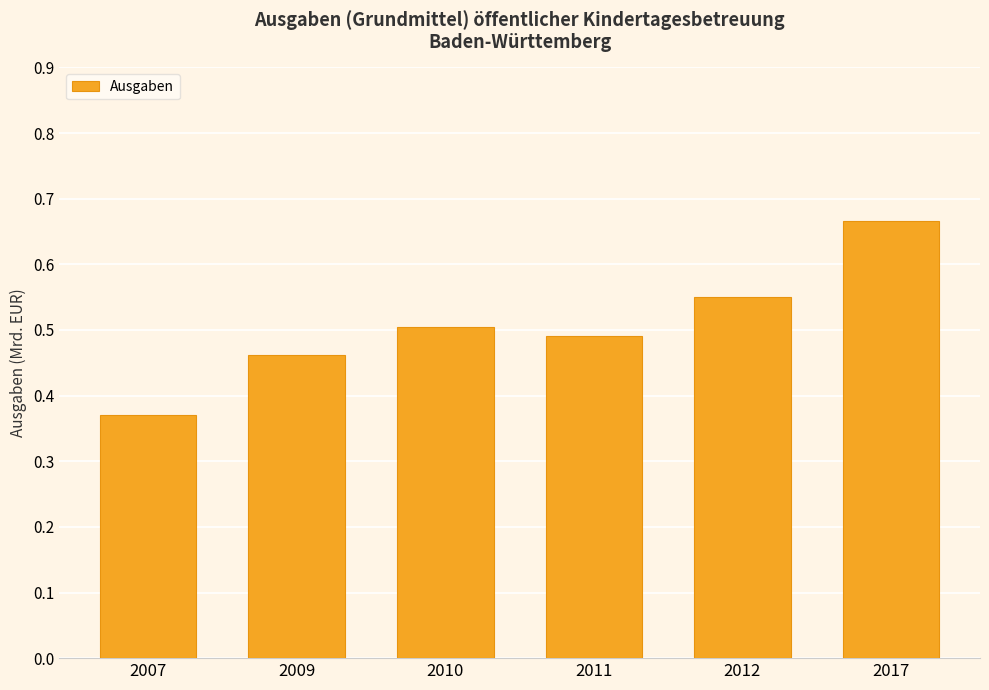

Are the bars horizontal?

No